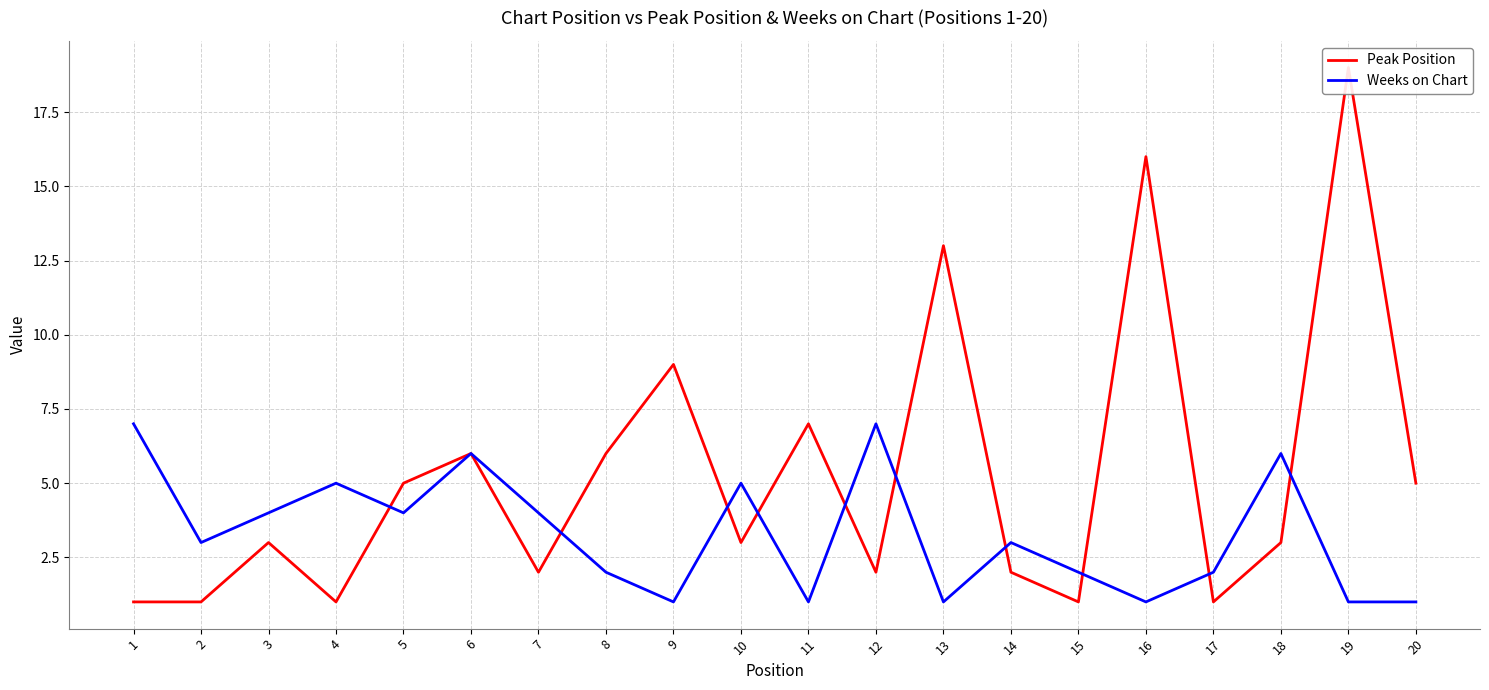

Is this an area chart (filled region under the line)?

No